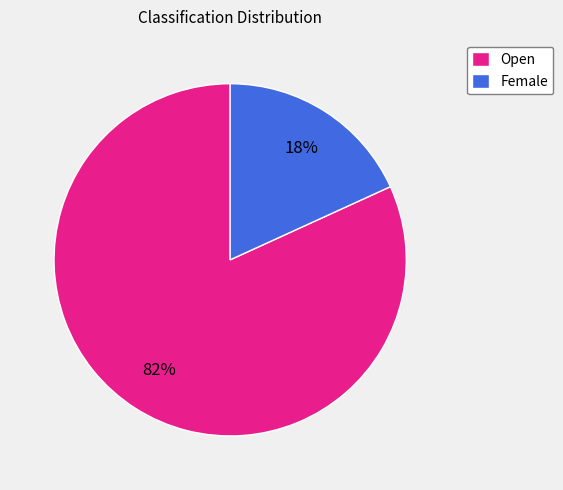

To the nearest percent, what is the average slice percentage?

50%